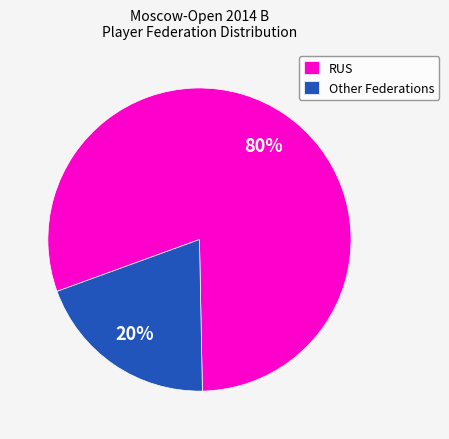

How many segments does this pie chart have?

2